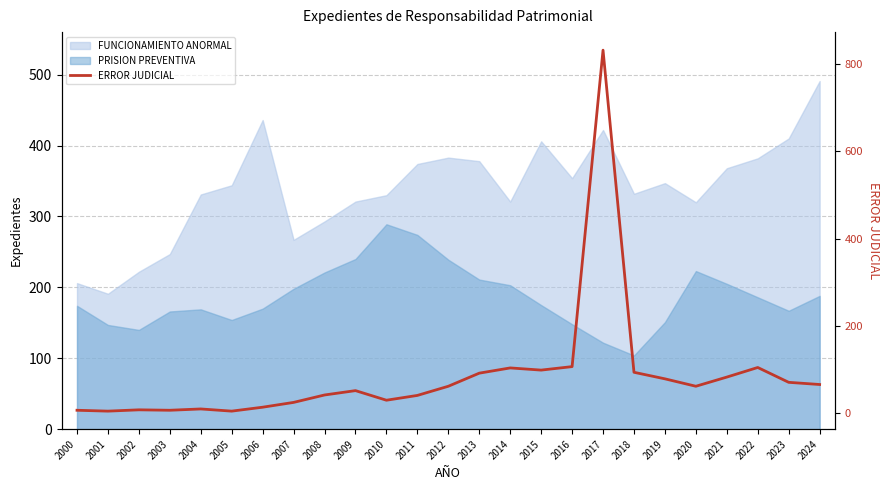

What is the minimum value shown in the chart?

5